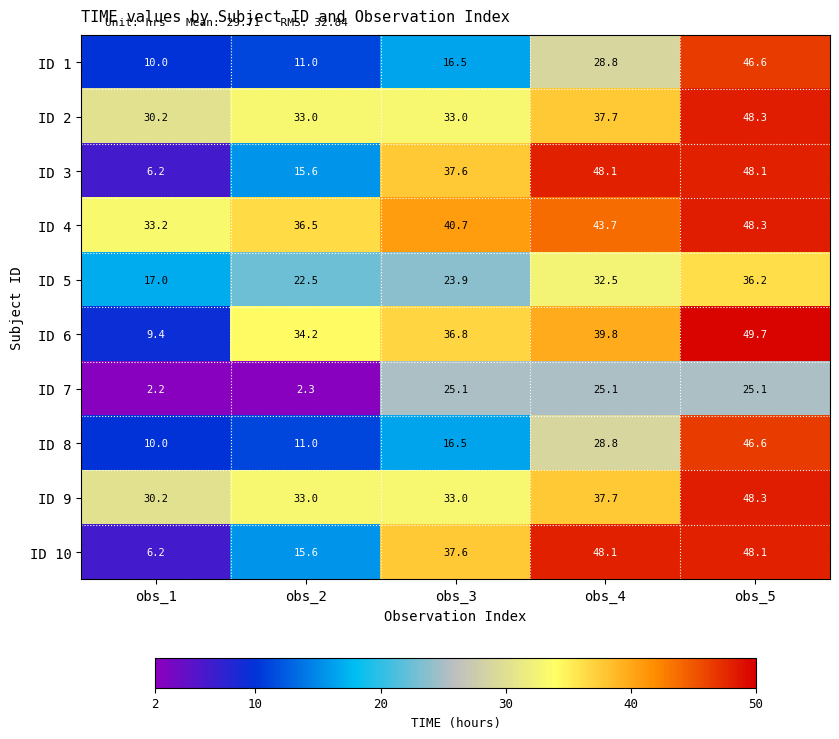

Where is ID 6 nearest to the value 29?

obs_2